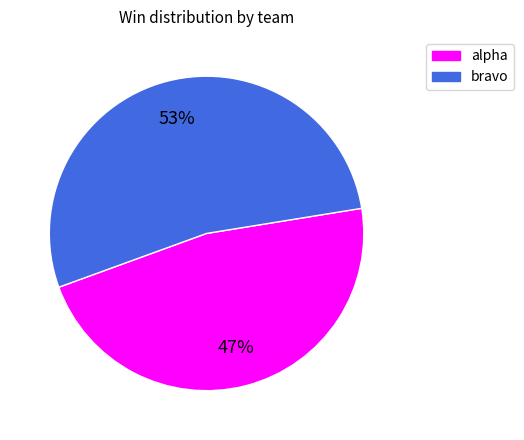

Rank the categories by value from highest to lowest.

bravo, alpha